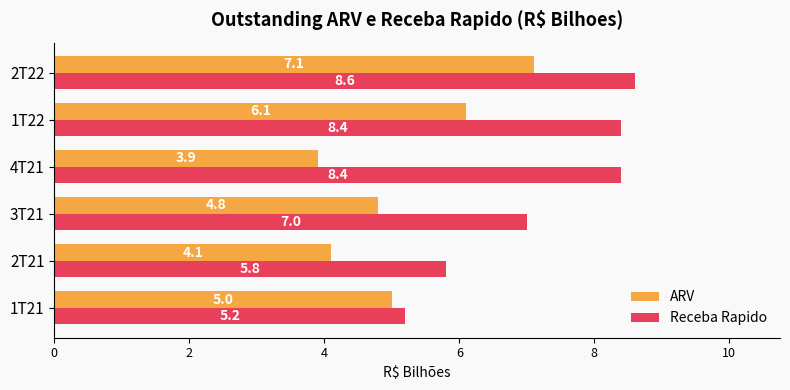

What is the difference between the highest and lowest values at 4T21?

4.5